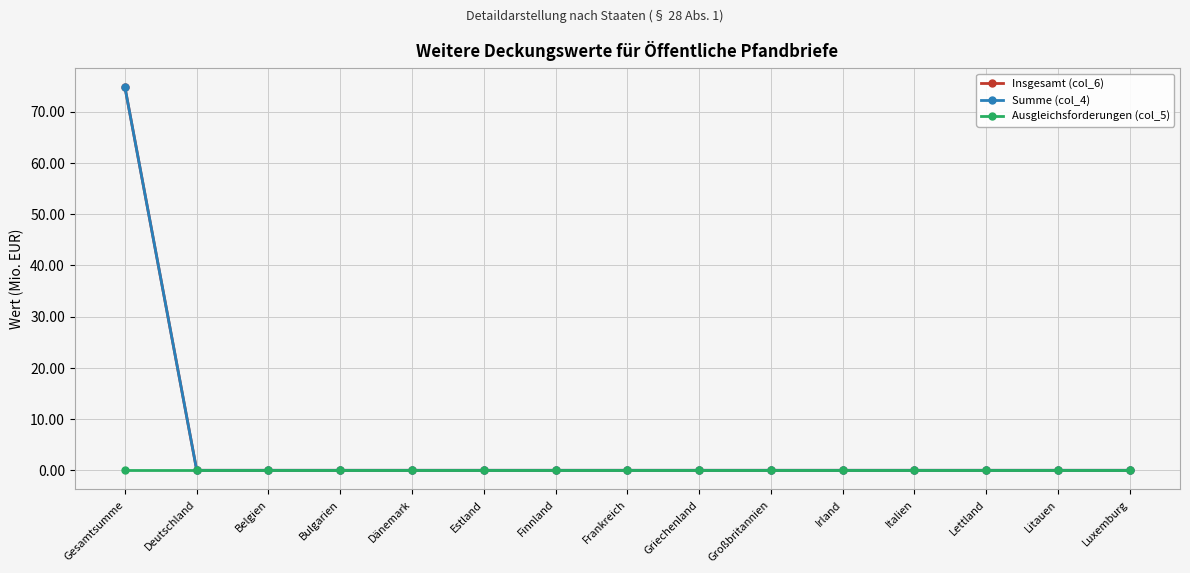

Rank the series by their maximum value, from lowest to highest.

Ausgleichsforderungen (col_5), Insgesamt (col_6), Summe (col_4)